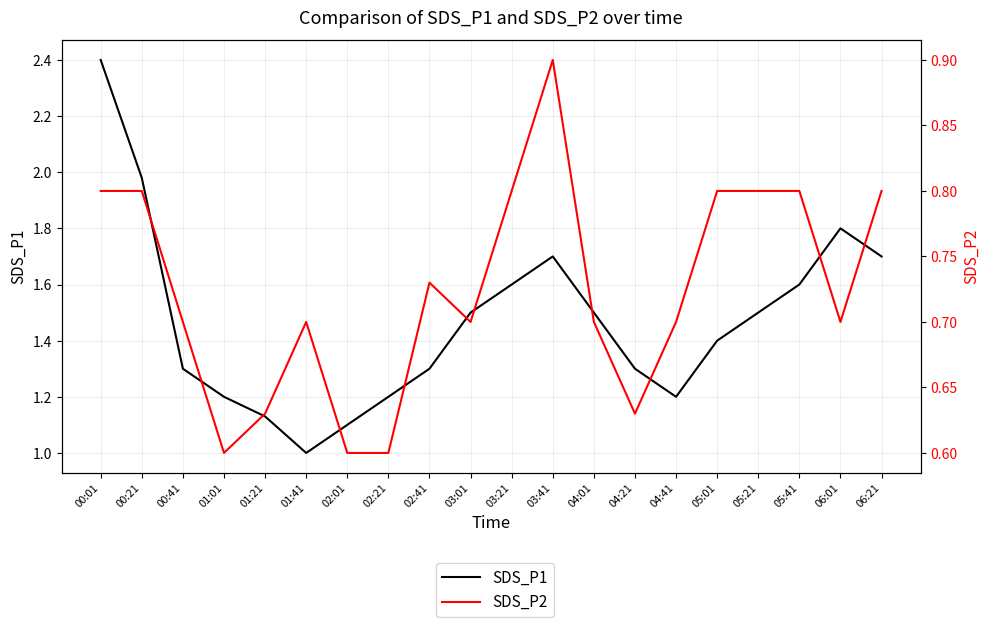

How many interior local peaks does the SDS_P2 series have?

3